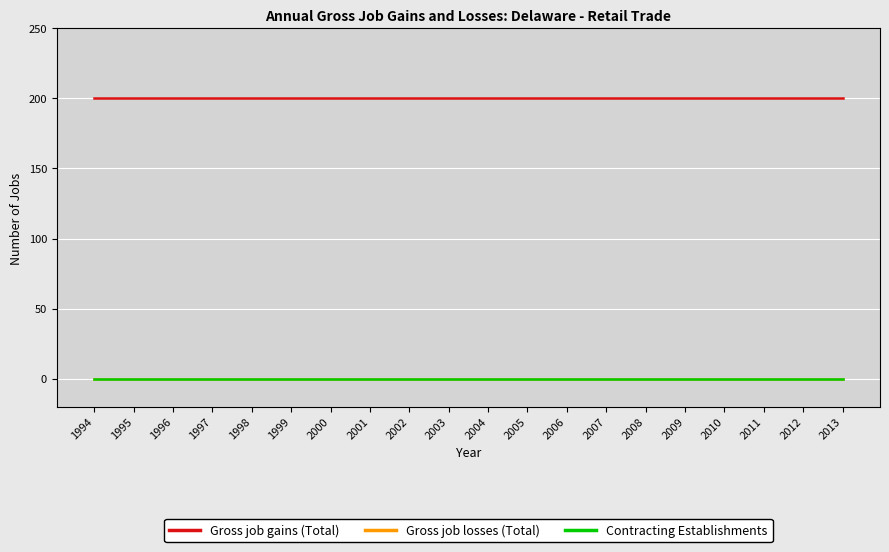

True or false: Gross job losses (Total) and Contracting Establishments cross at least once.

False